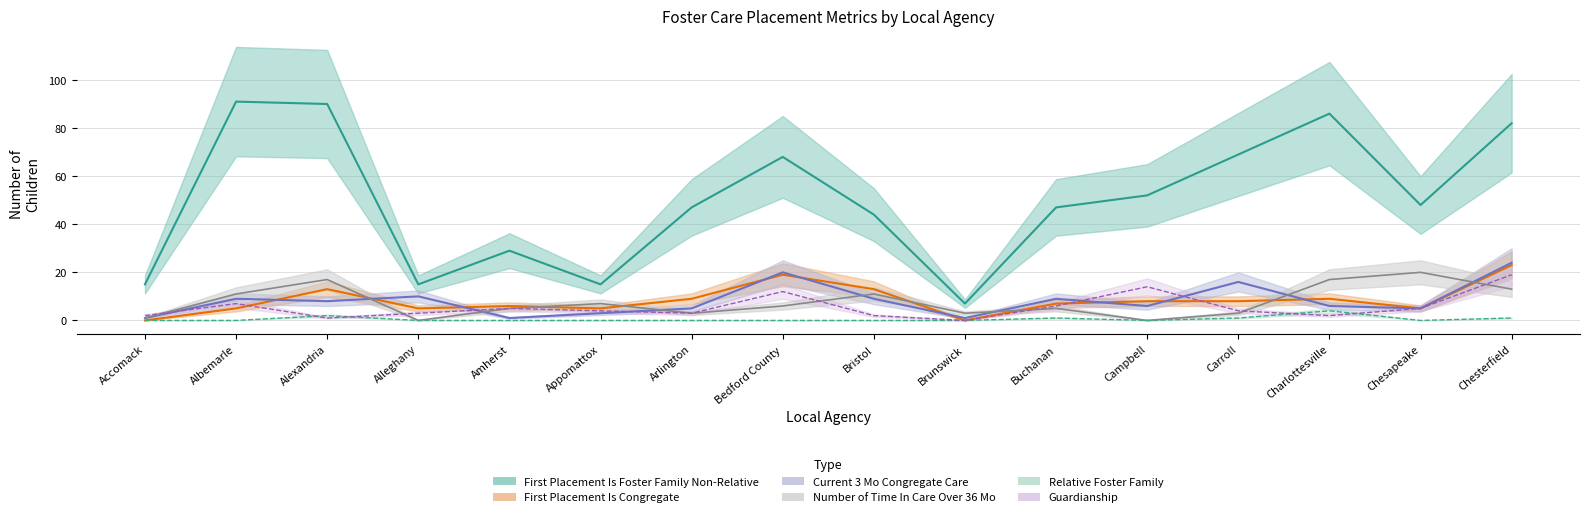

What is the value of the Current 3 Mo Congregate Care point at the 14th from the left?

6